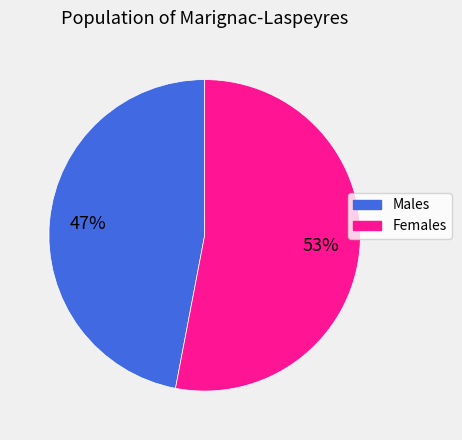

Is there any slice that represents more than half of the pie?

Yes